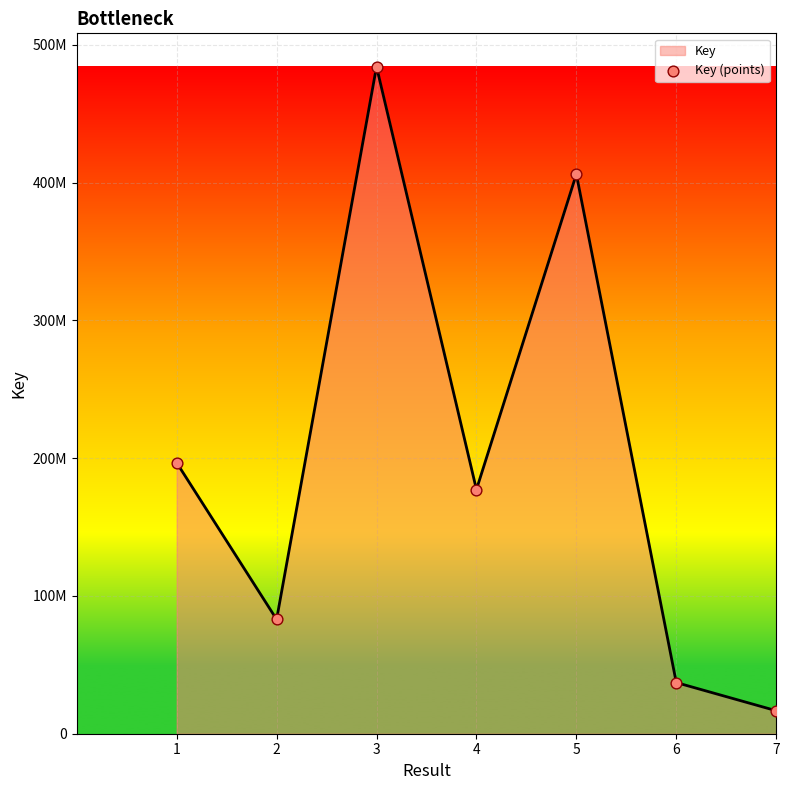

What is the ratio of the value at 7 to the value at 4?

0.1